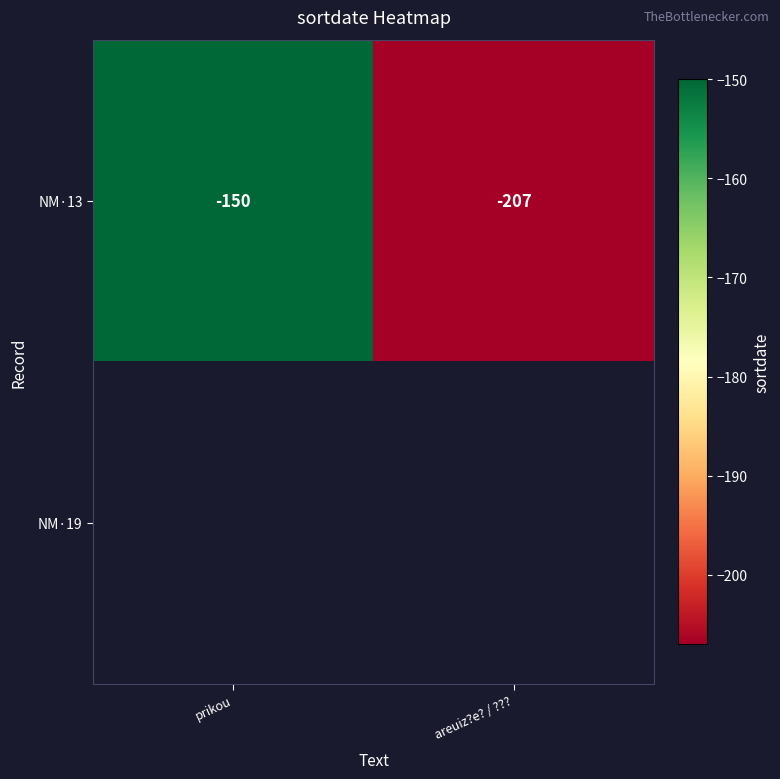

List the labels in order of NM·13 value, smallest first.

areuiz?e? / ???, prikou